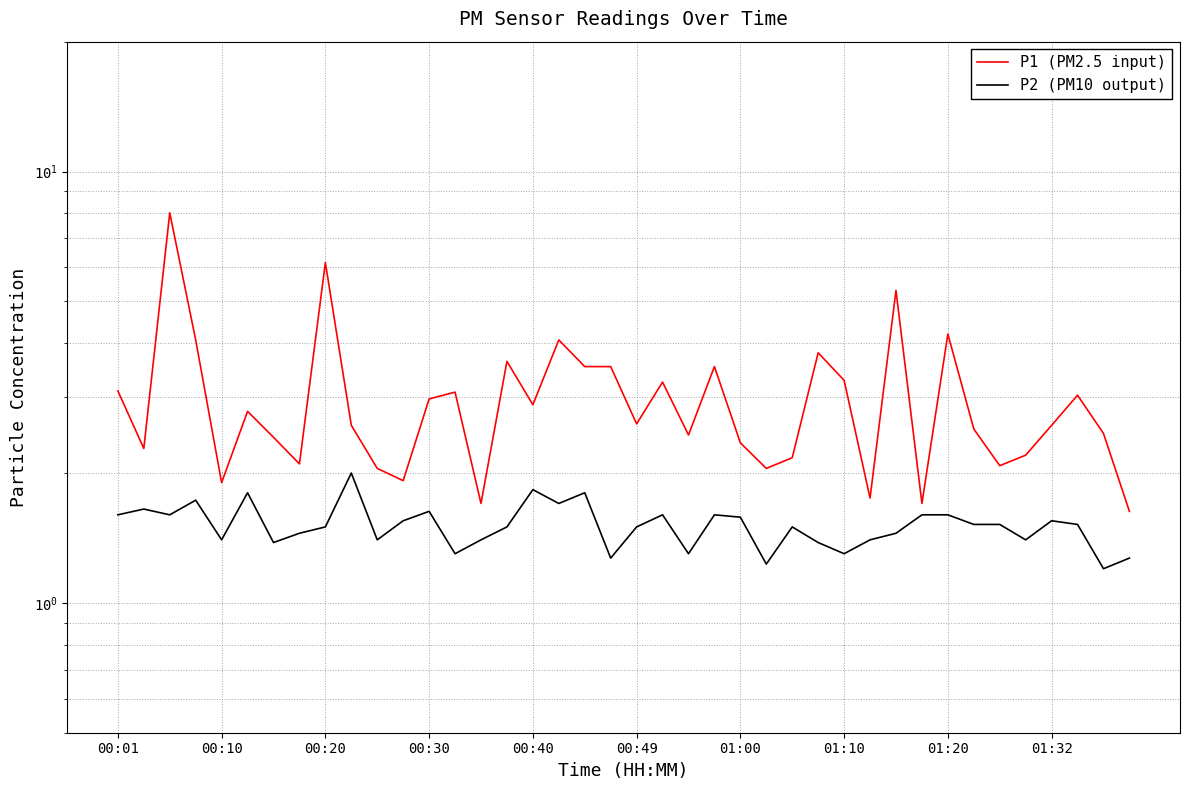

True or false: P2 (PM10 output) has a value of 0.6 at 01:10.

False